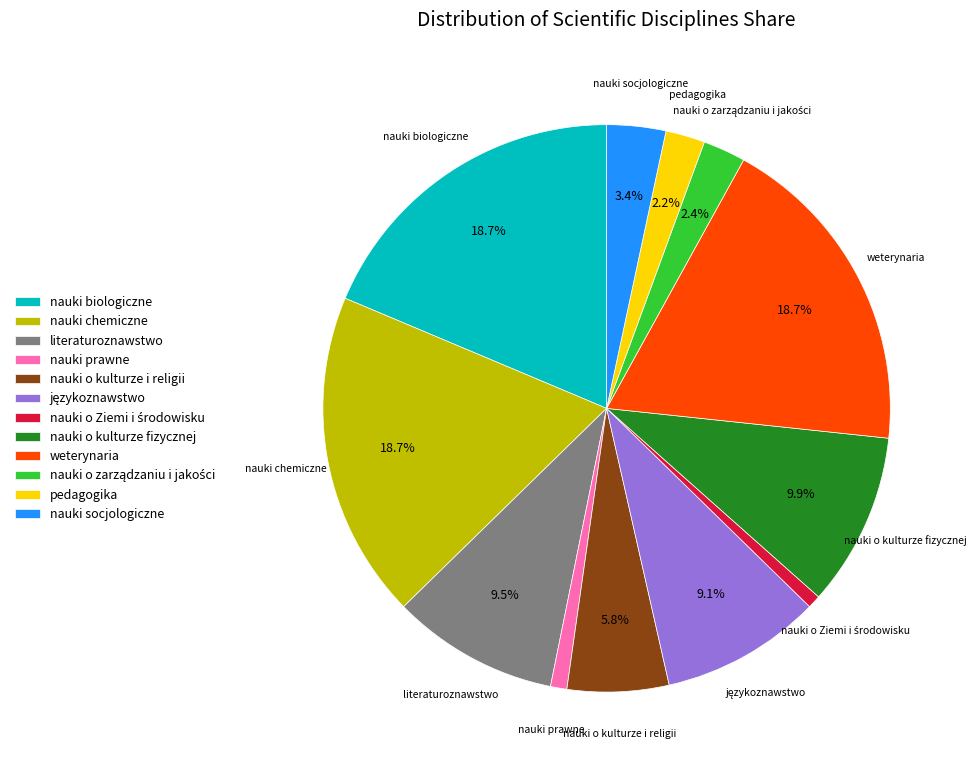

To the nearest percent, what is the difference between the largest and smallest slice percentages?

18%